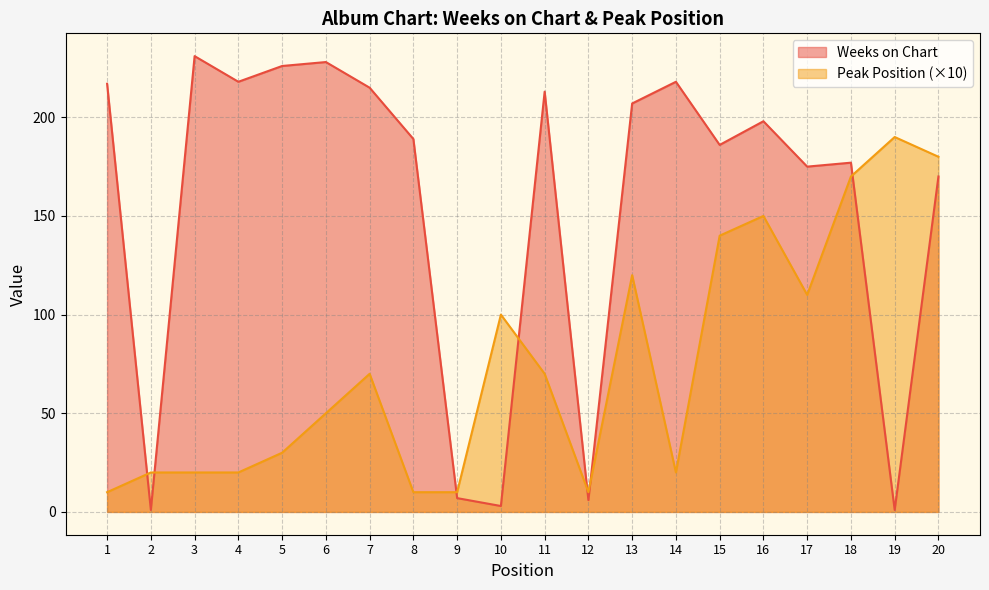

Where does the Weeks on Chart series first go above 198?

1